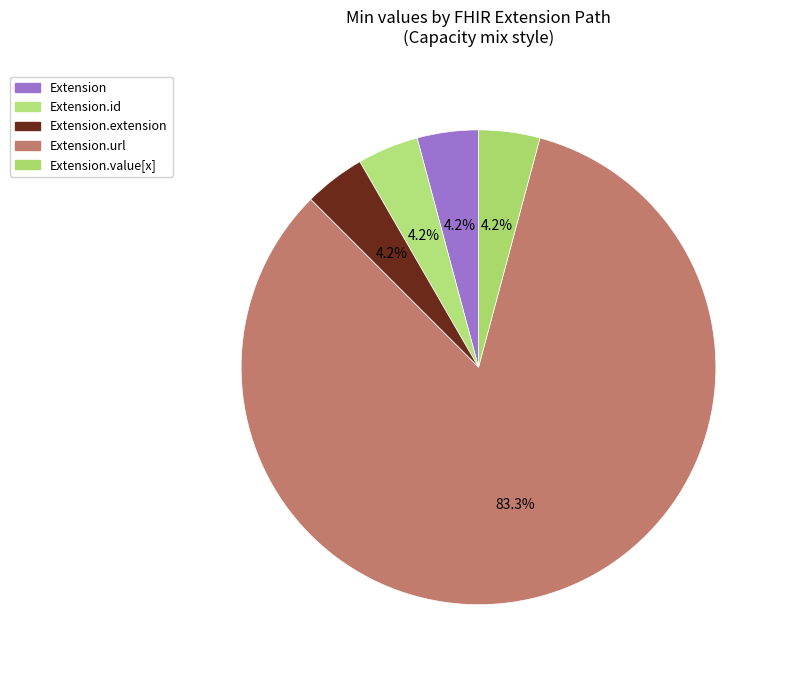

Count the number of slices in the pie.

5